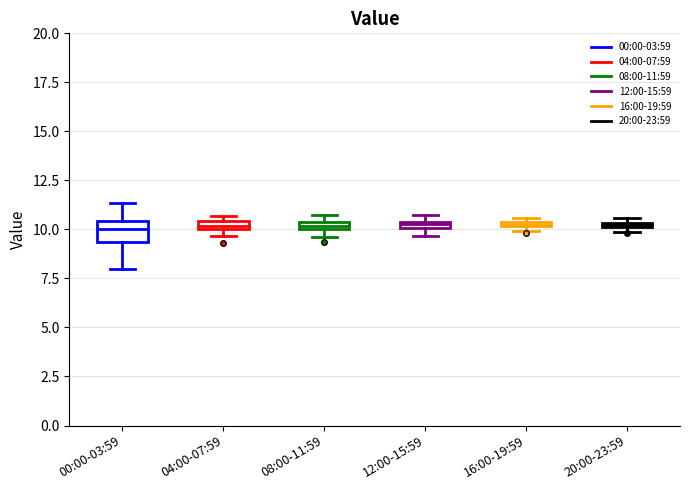

Where is the upper edge of the box for 08:00-11:59 on the y-axis? The values are not printed on the chart, so give them approximately, as read against the axis.

10.5